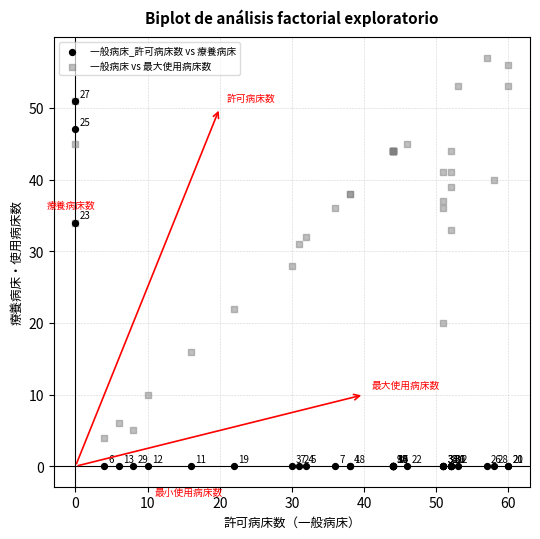

Which series contains the lowest Y value?

一般病床_許可病床数 vs 療養病床